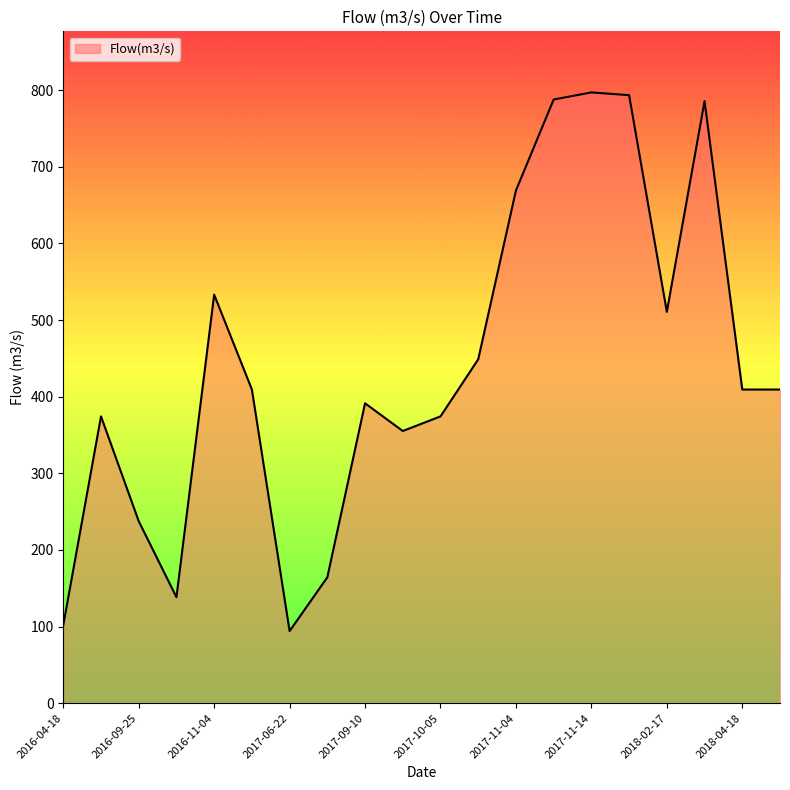

What is the smallest value displayed?

94.1